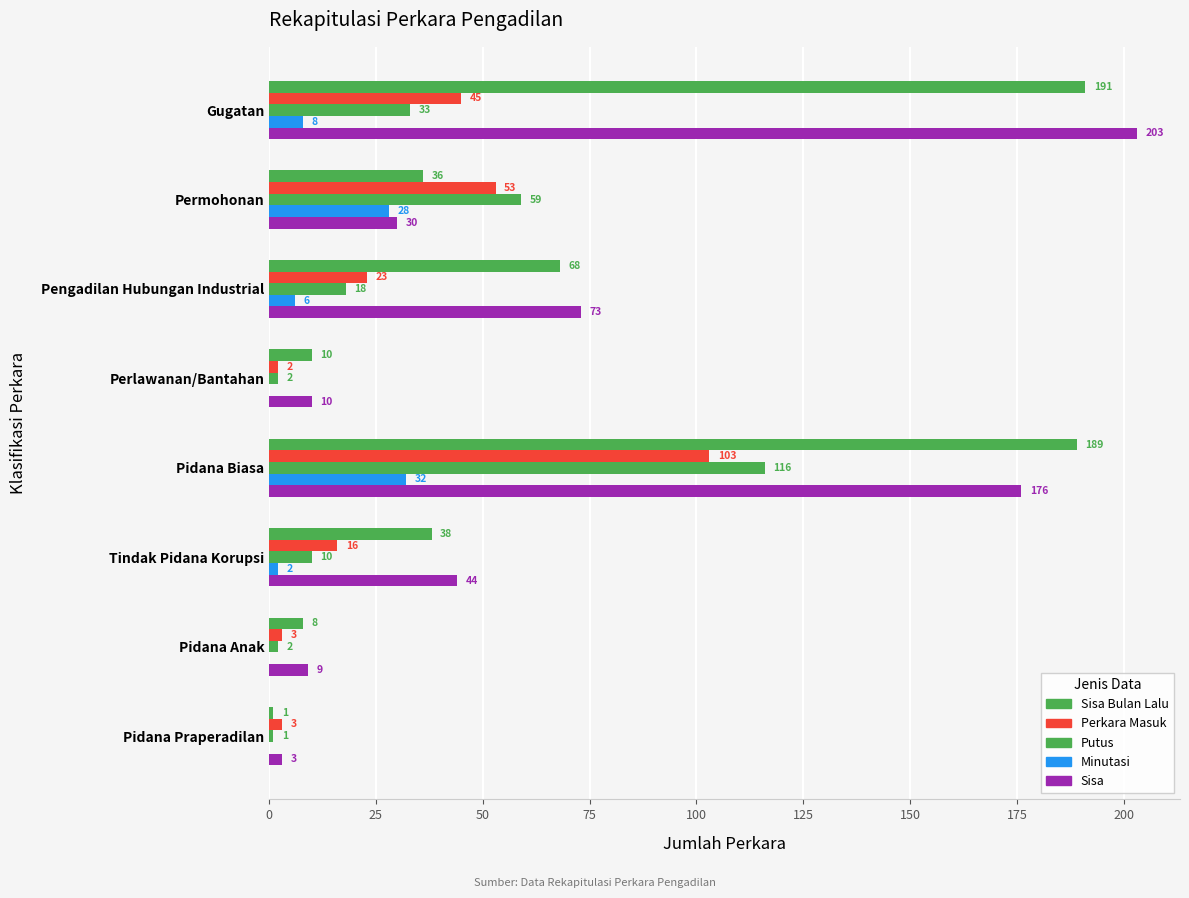

How many positive values does the Minutasi series have?

5